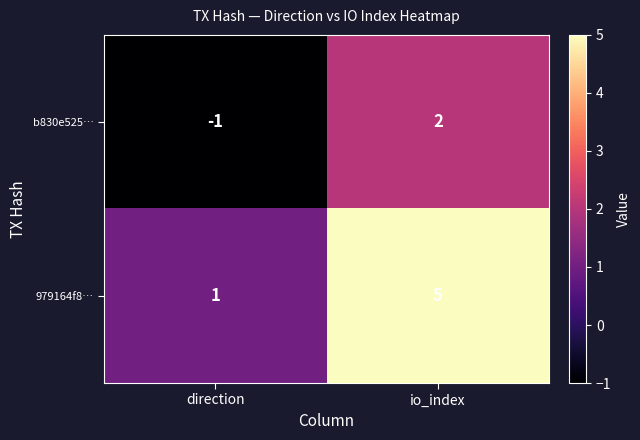

What is the greatest value displayed?

5